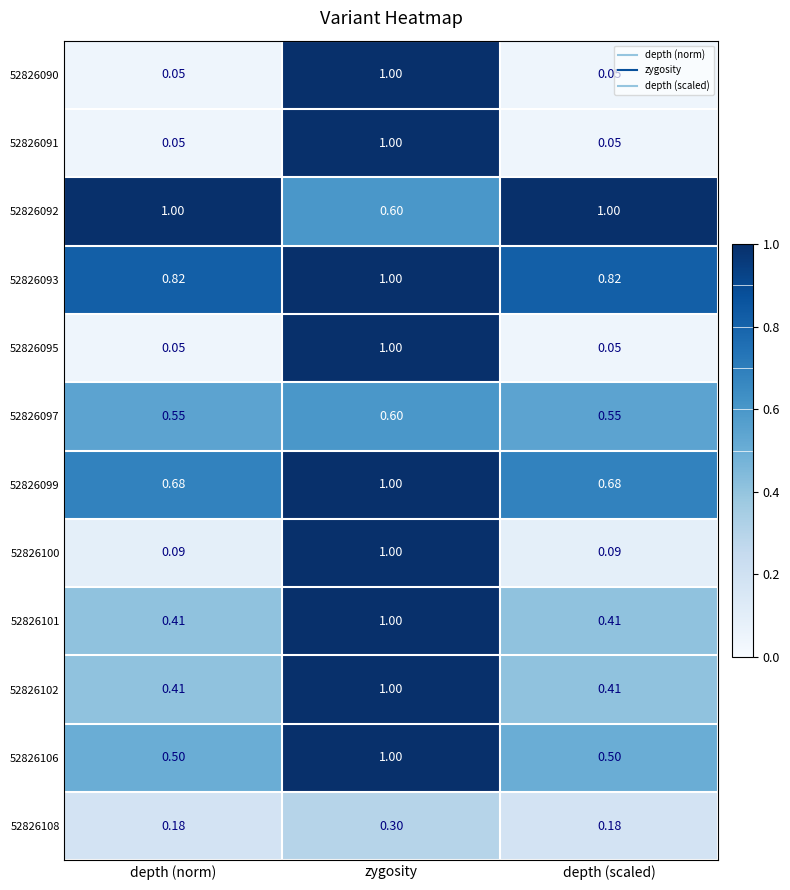

What is the total value across all series at zygosity?

10.5